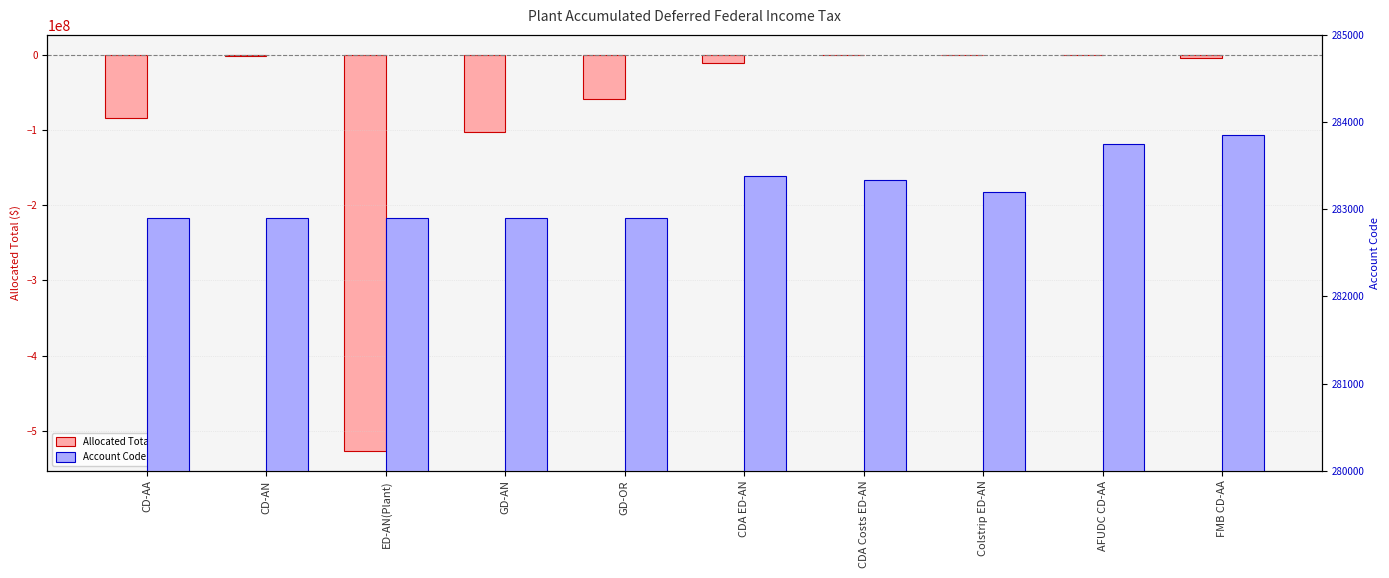

At how many categories does at least one series exceed -282333238?

10